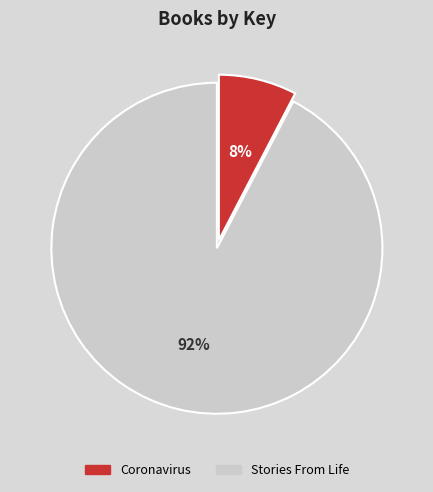

What is the smallest slice in the pie chart?

Coronavirus